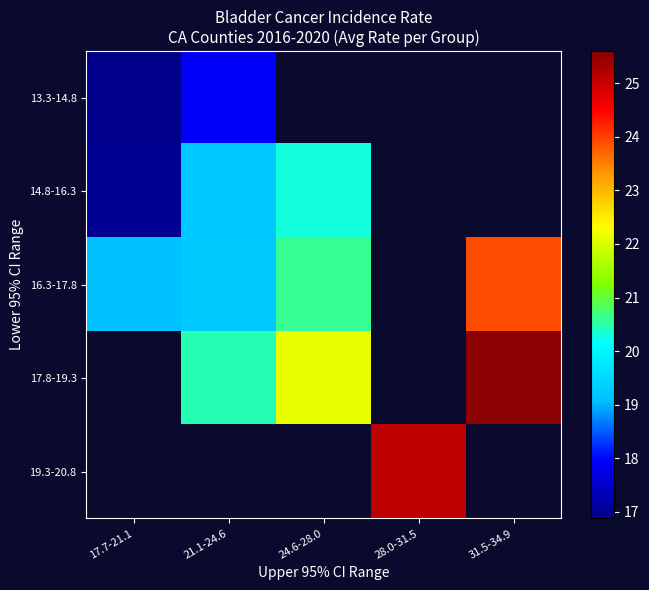

Which series has the widest spread of values?

16.3-17.8